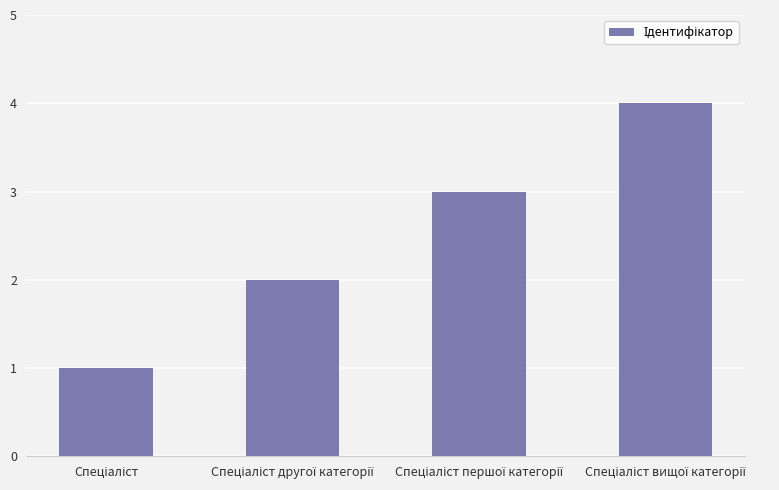

What is the sum of all values?

10